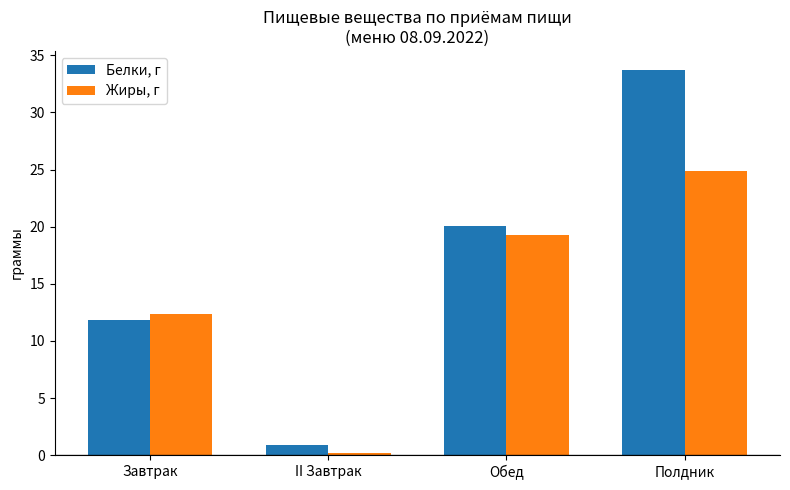

Are the bars horizontal?

No